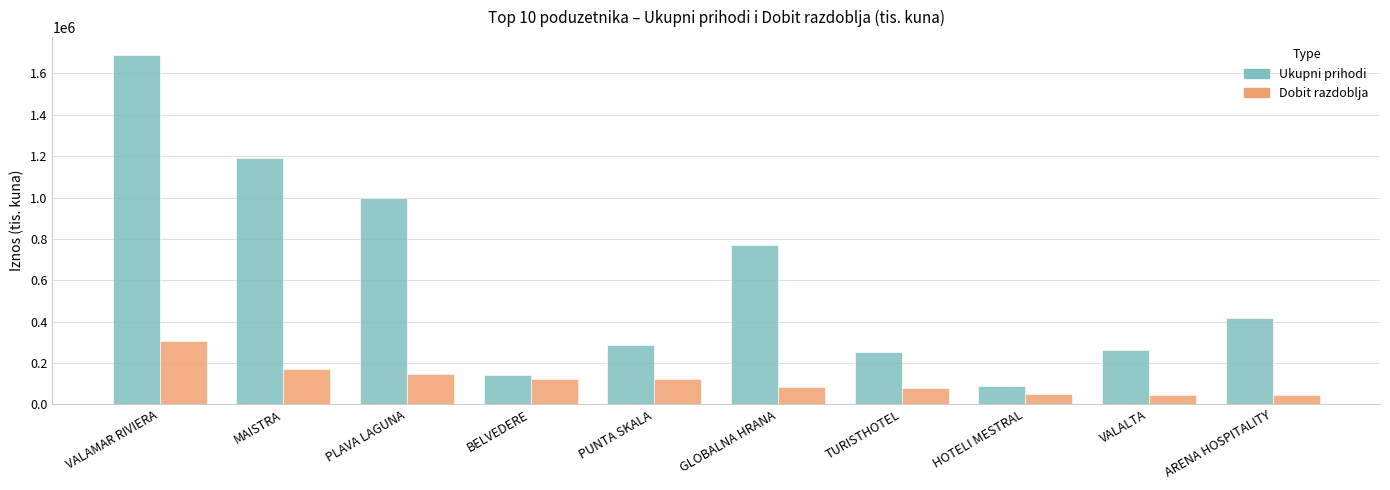

At which category does the chart reach its peak across all series?

VALAMAR RIVIERA